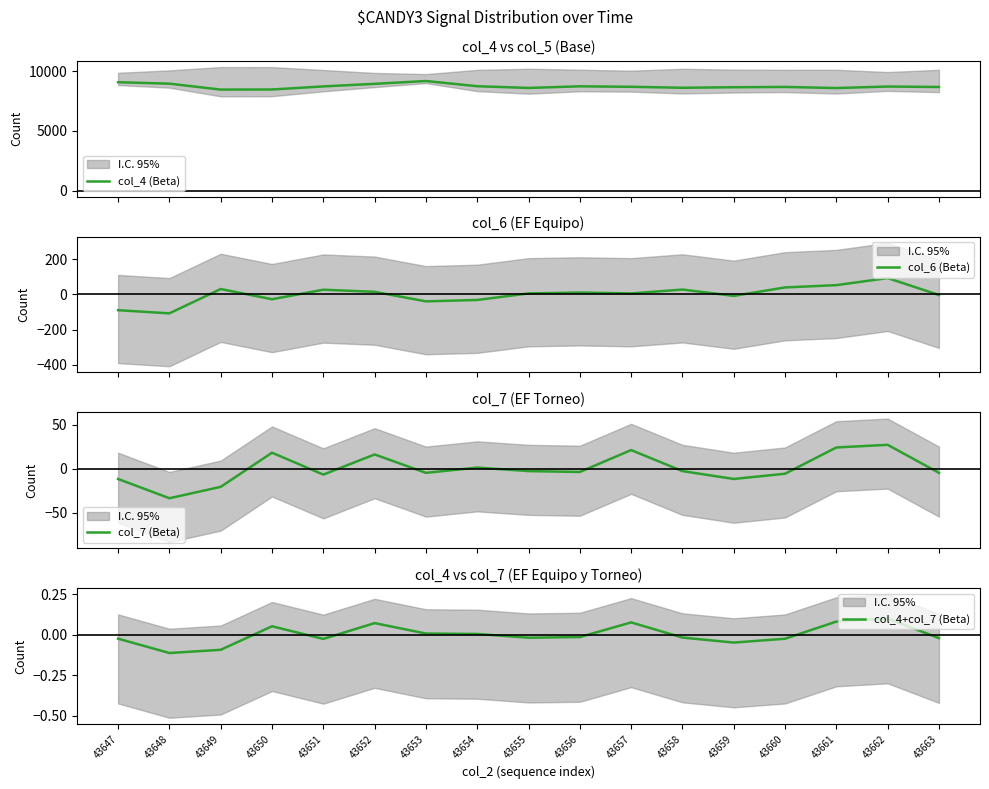

Which series has the largest range (max minus min)?

col_4 (Beta)